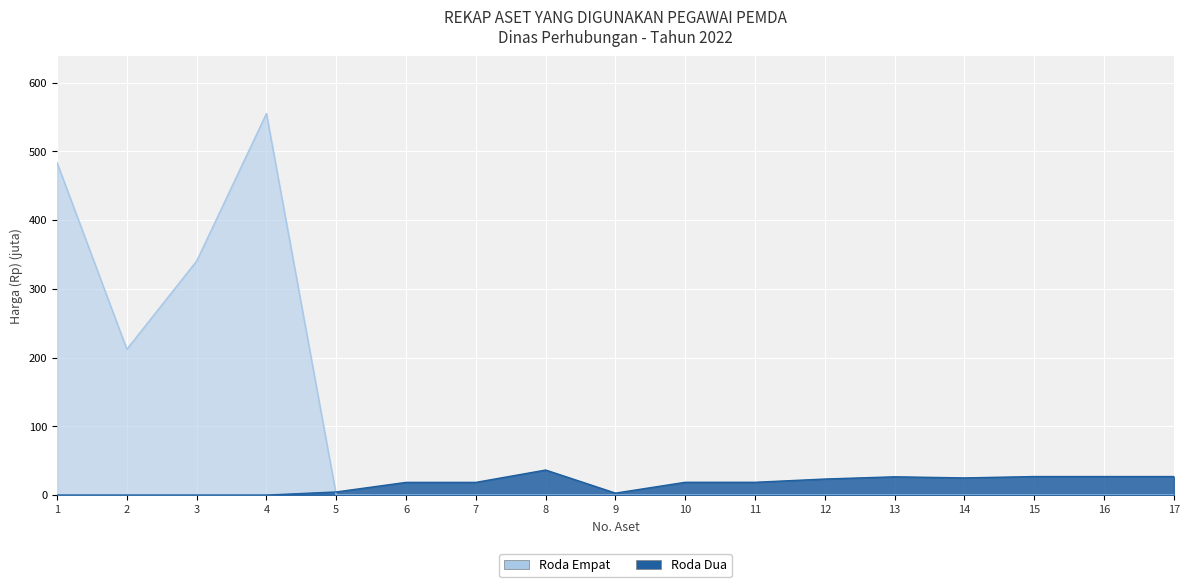

At how many categories does at least one series exceed 399?

2